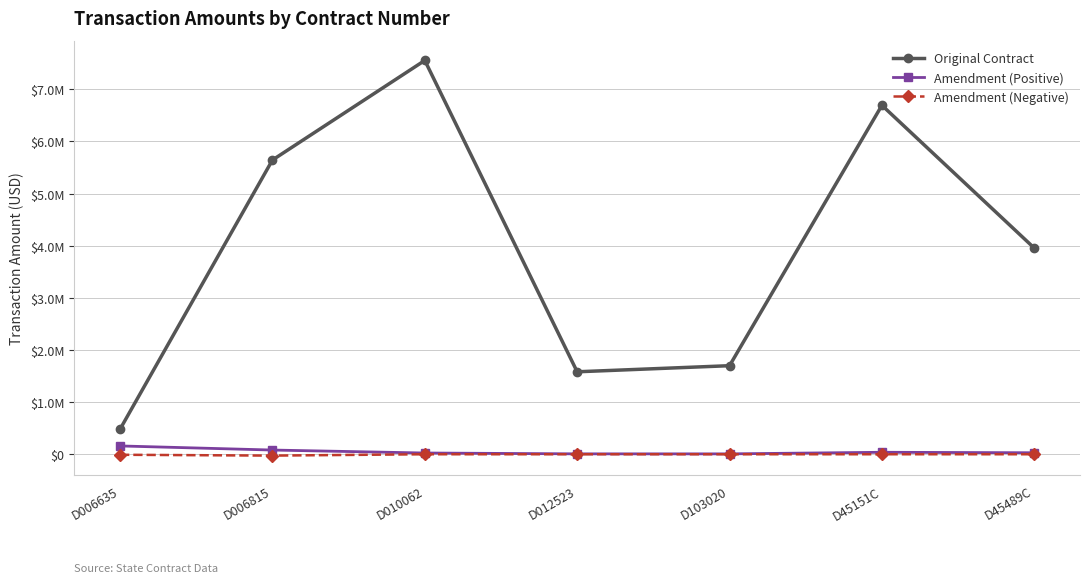

What are all the series names shown in the legend?

Original Contract, Amendment (Positive), Amendment (Negative)